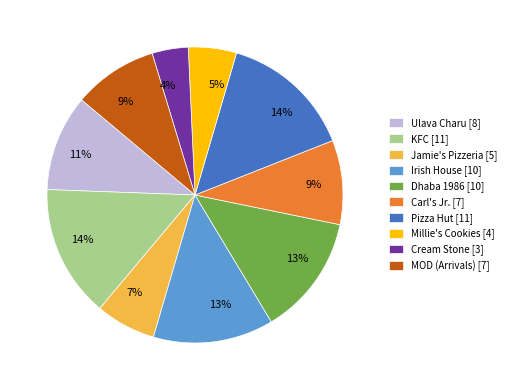

The Ulava Charu slice represents 24% of the pie. True or false?

False